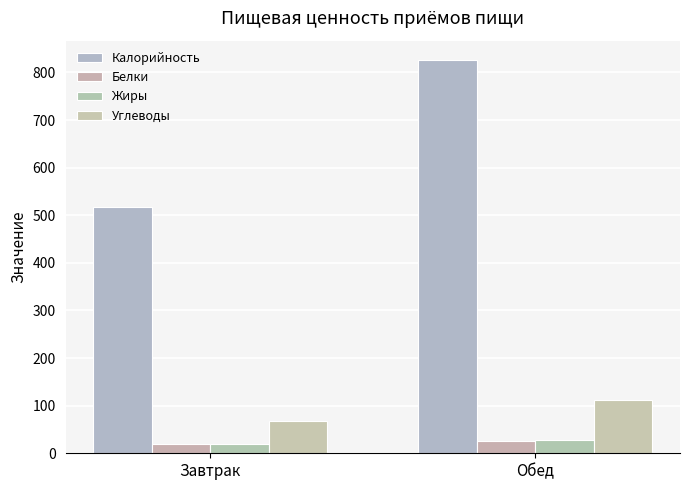

What is the maximum value shown in the chart?

825.6